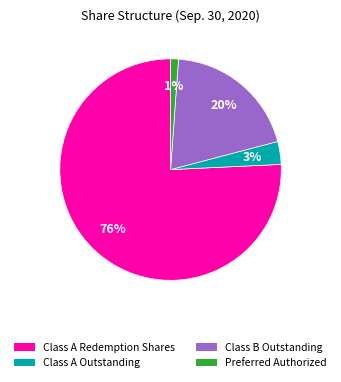

Between Class A Redemption Shares and Preferred Authorized, which is larger?

Class A Redemption Shares